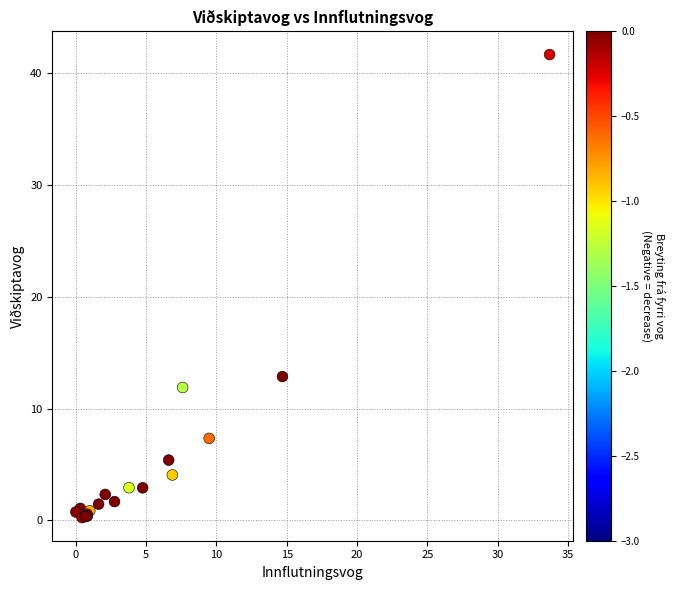

What Y value in the scatter plot is closest to 20?

12.9